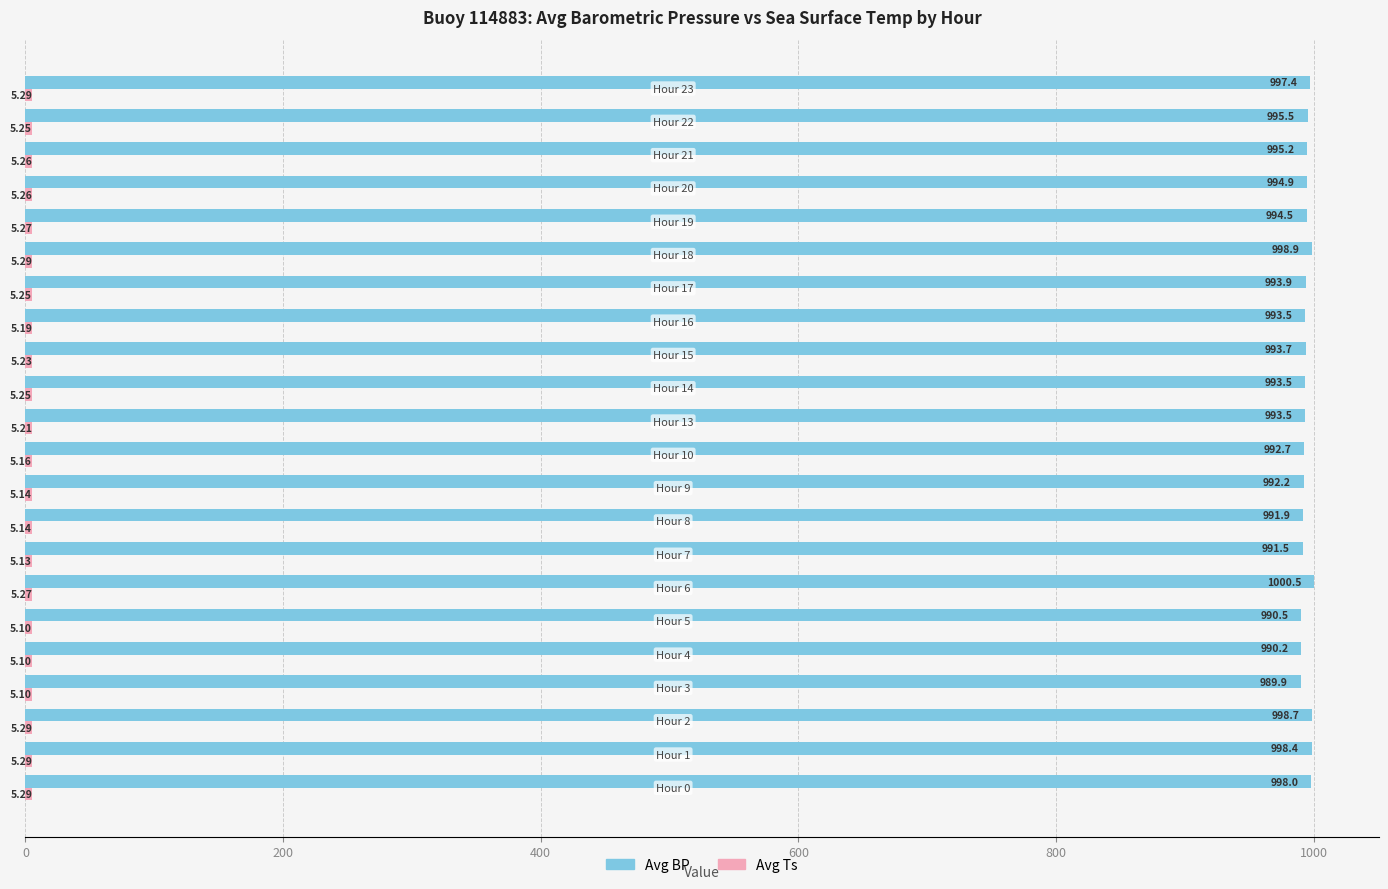

What is the average value of the Avg BP series?

994.5